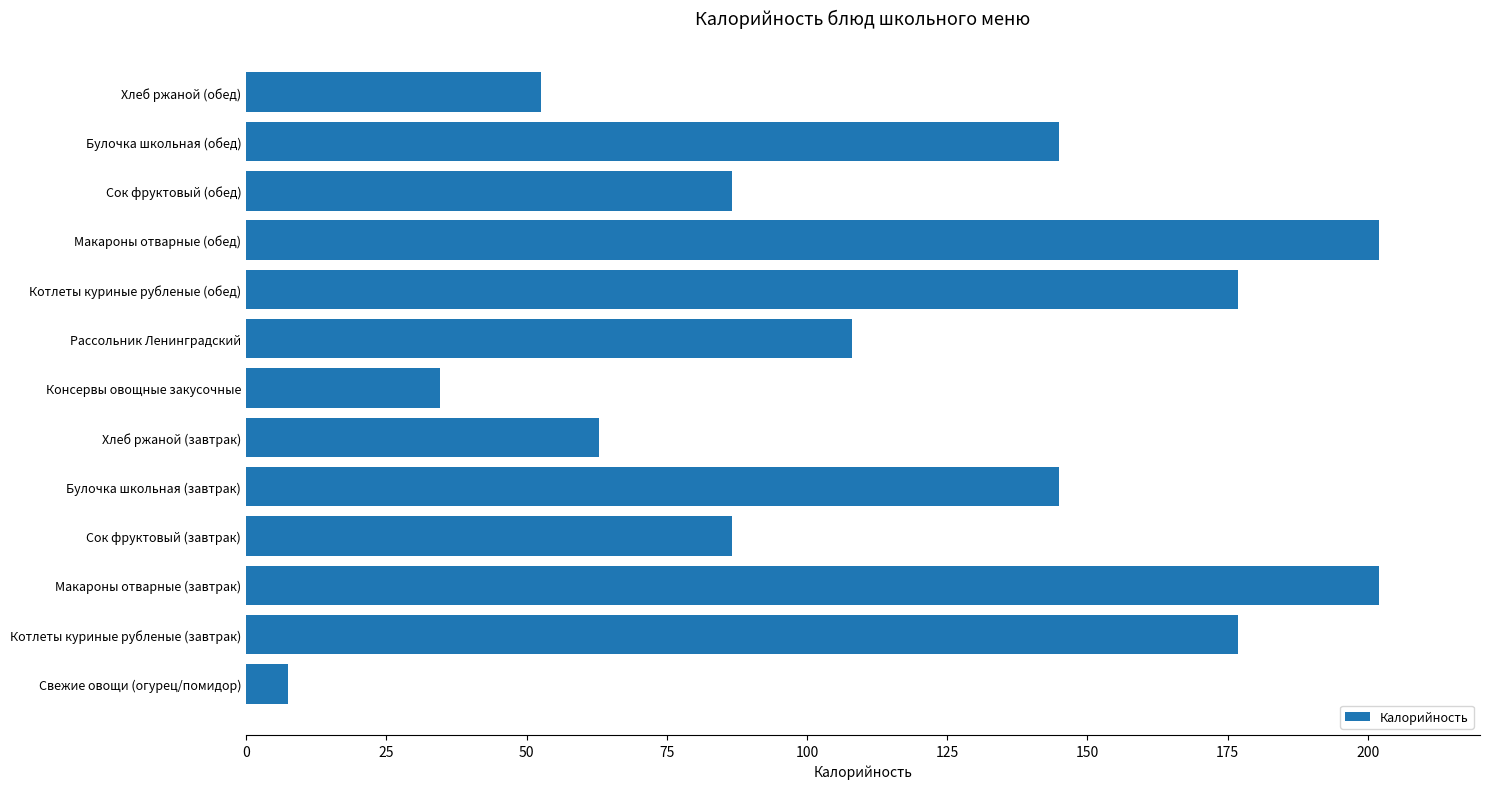

Reading bottom to top, list all the values displayed in this chart.

Свежие овощи (огурец/помидор)=7.5	Котлеты куриные рубленые (завтрак)=176.8	Макароны отварные (завтрак)=202.0	Сок фруктовый (завтрак)=86.6	Булочка школьная (завтрак)=145.0	Хлеб ржаной (завтрак)=63.0	Консервы овощные закусочные=34.6	Рассольник Ленинградский=108.0	Котлеты куриные рубленые (обед)=176.8	Макароны отварные (обед)=202.0	Сок фруктовый (обед)=86.6	Булочка школьная (обед)=145.0	Хлеб ржаной (обед)=52.5